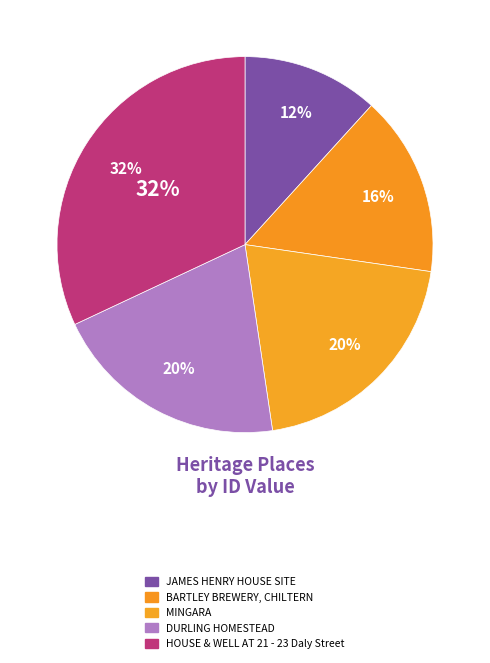

Combined, do MINGARA and BARTLEY BREWERY, CHILTERN account for over 50%?

No